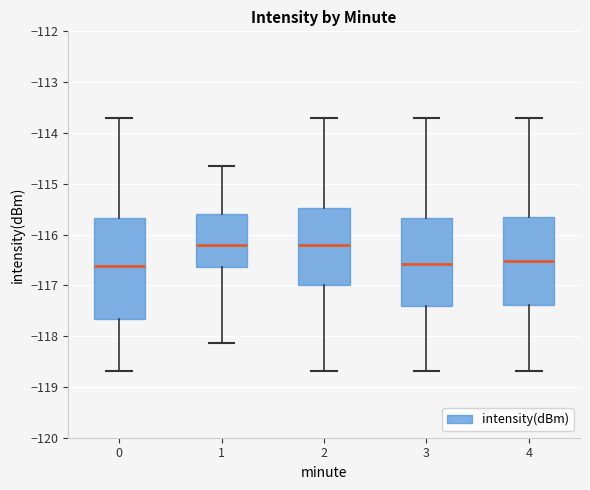

Reading left to right, transcribe this box plot: for each box, give where its median line is, the range the box spans, and where its two whiskers end, as read against the y-axis. The values are not printed on the chart, so give them approximately, as read against the axis.

0: median -116.6, box -117.7 to -115.7, whiskers -118.7 to -113.7
1: median -116.2, box -116.6 to -115.6, whiskers -118.1 to -114.7
2: median -116.2, box -117.0 to -115.5, whiskers -118.7 to -113.7
3: median -116.6, box -117.4 to -115.7, whiskers -118.7 to -113.7
4: median -116.5, box -117.4 to -115.7, whiskers -118.7 to -113.7